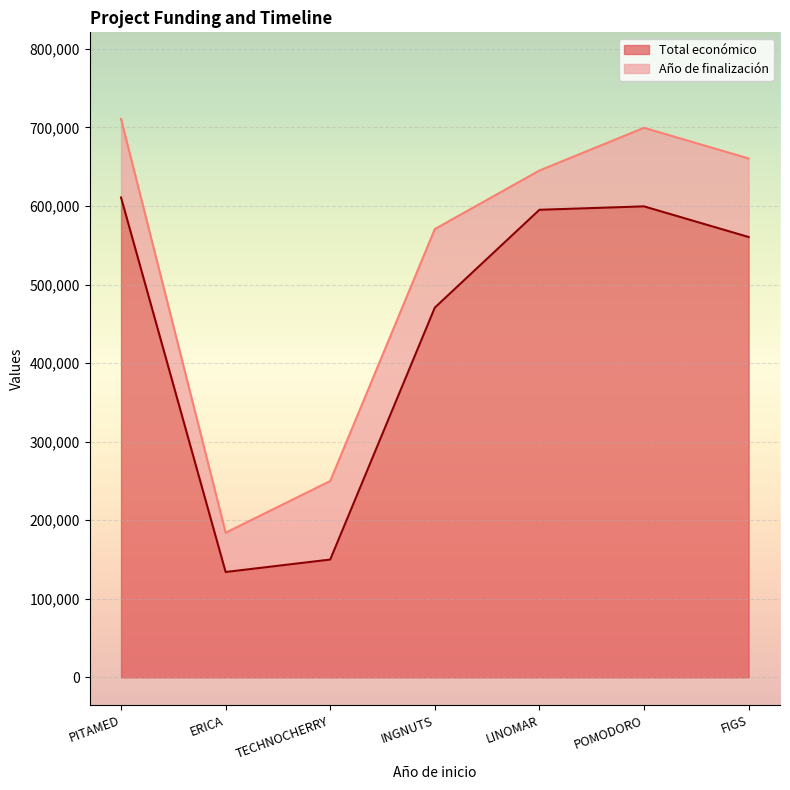

Does the chart display data point markers on the line(s)?

No